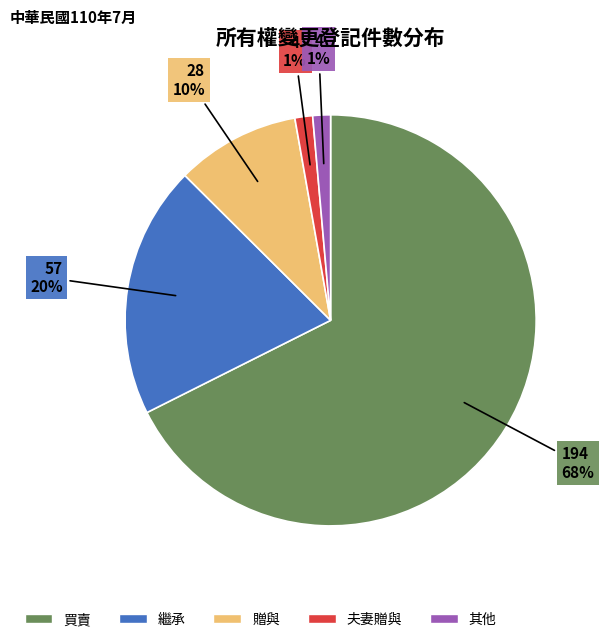

True or false: 夫妻贈與 accounts for 1% of the total.

True